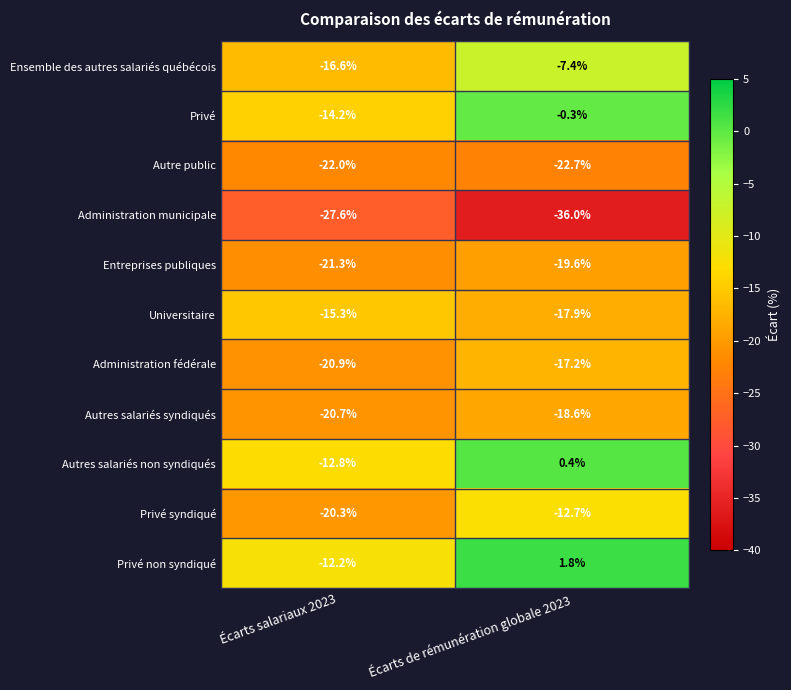

Is it true that Administration fédérale equals -11.9 at Écarts salariaux 2023?

False